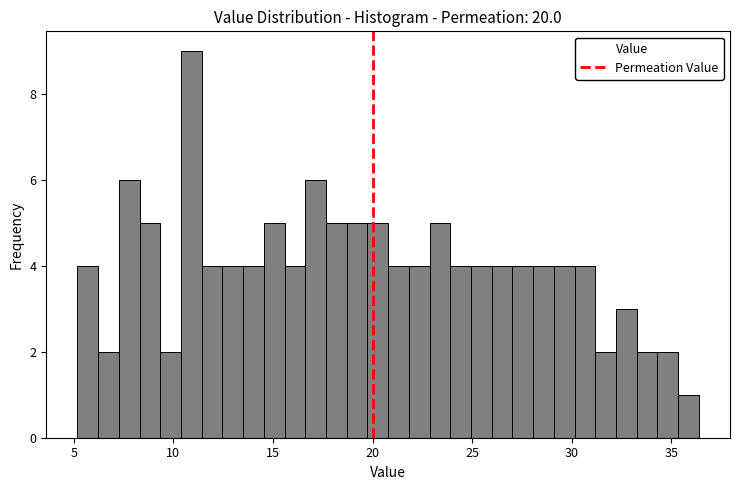

Read against the x-axis, roughly where is the centre of the tallest bar?

11.0